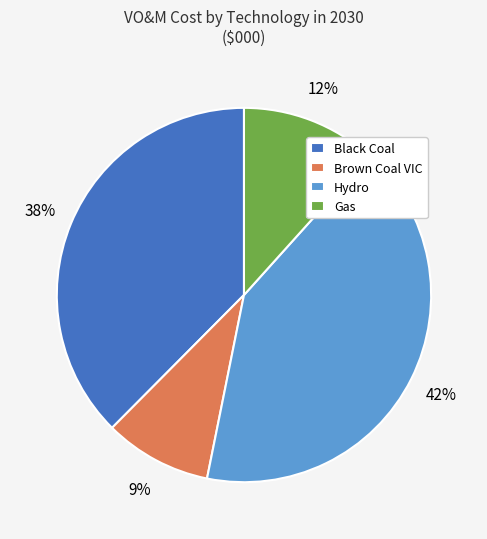

To the nearest percent, what is the combined percentage of Gas and Hydro?

53%